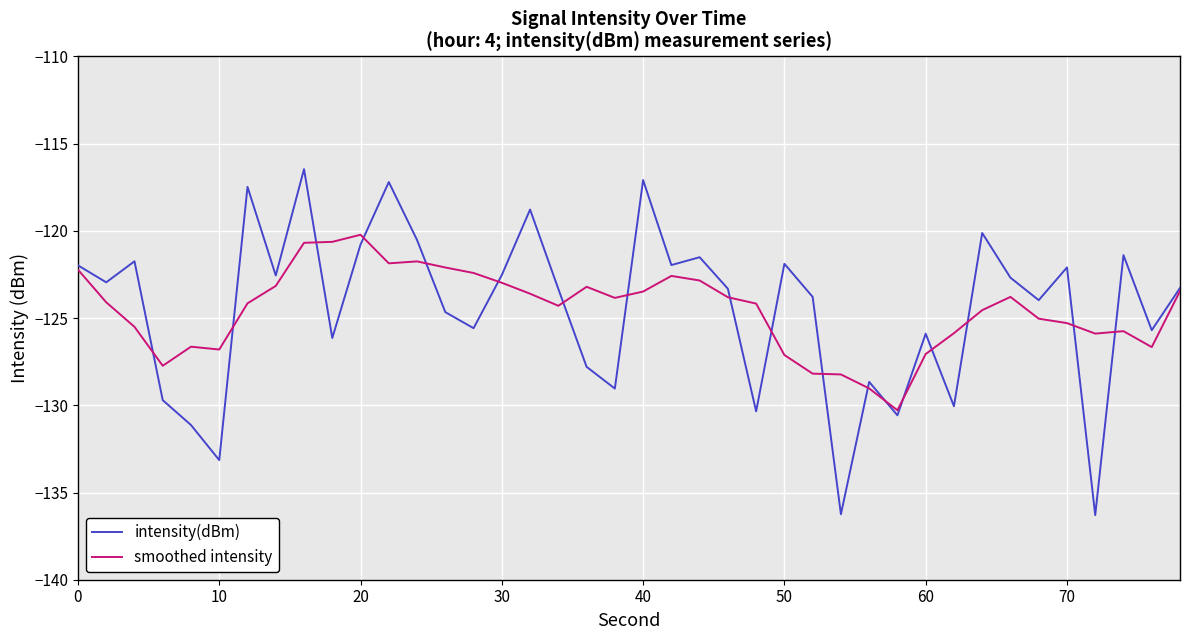

Rank the series by their maximum value, from lowest to highest.

smoothed intensity, intensity(dBm)